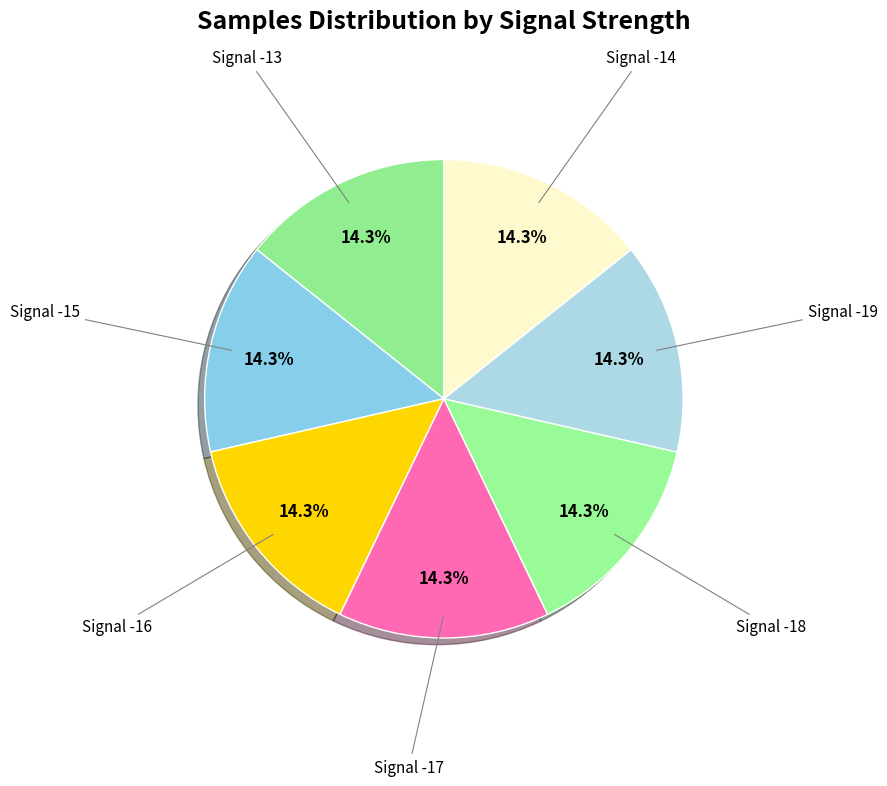

Which category has the biggest portion of the pie?

-14